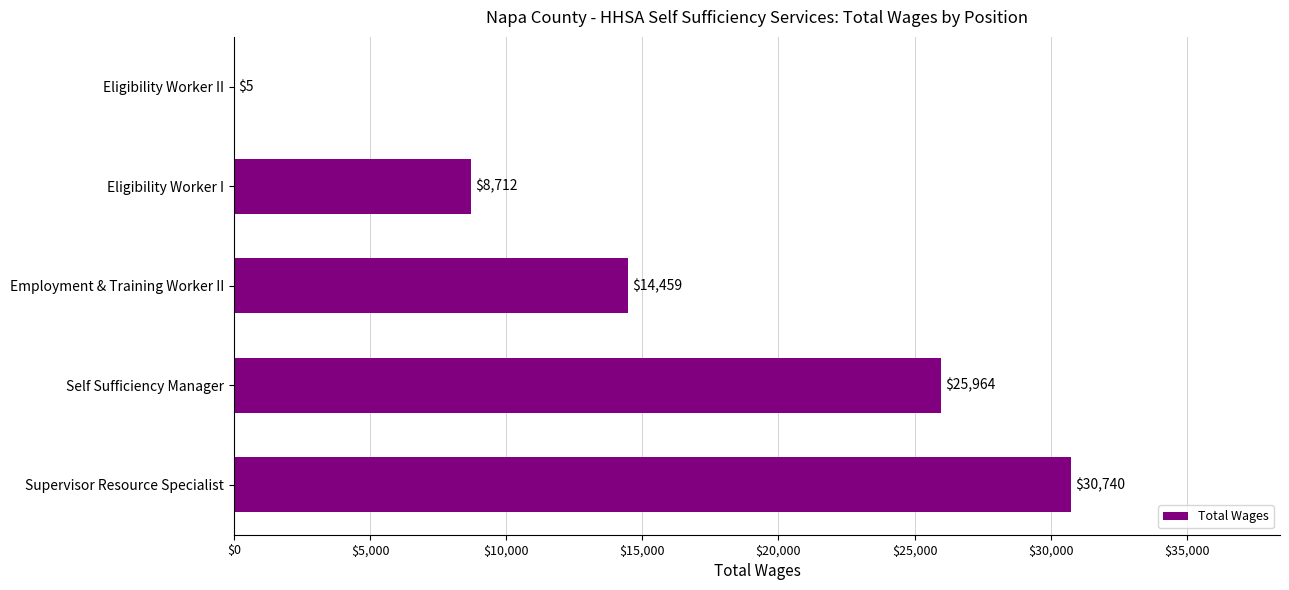

Count the values in the range 8712 to 25964.

3